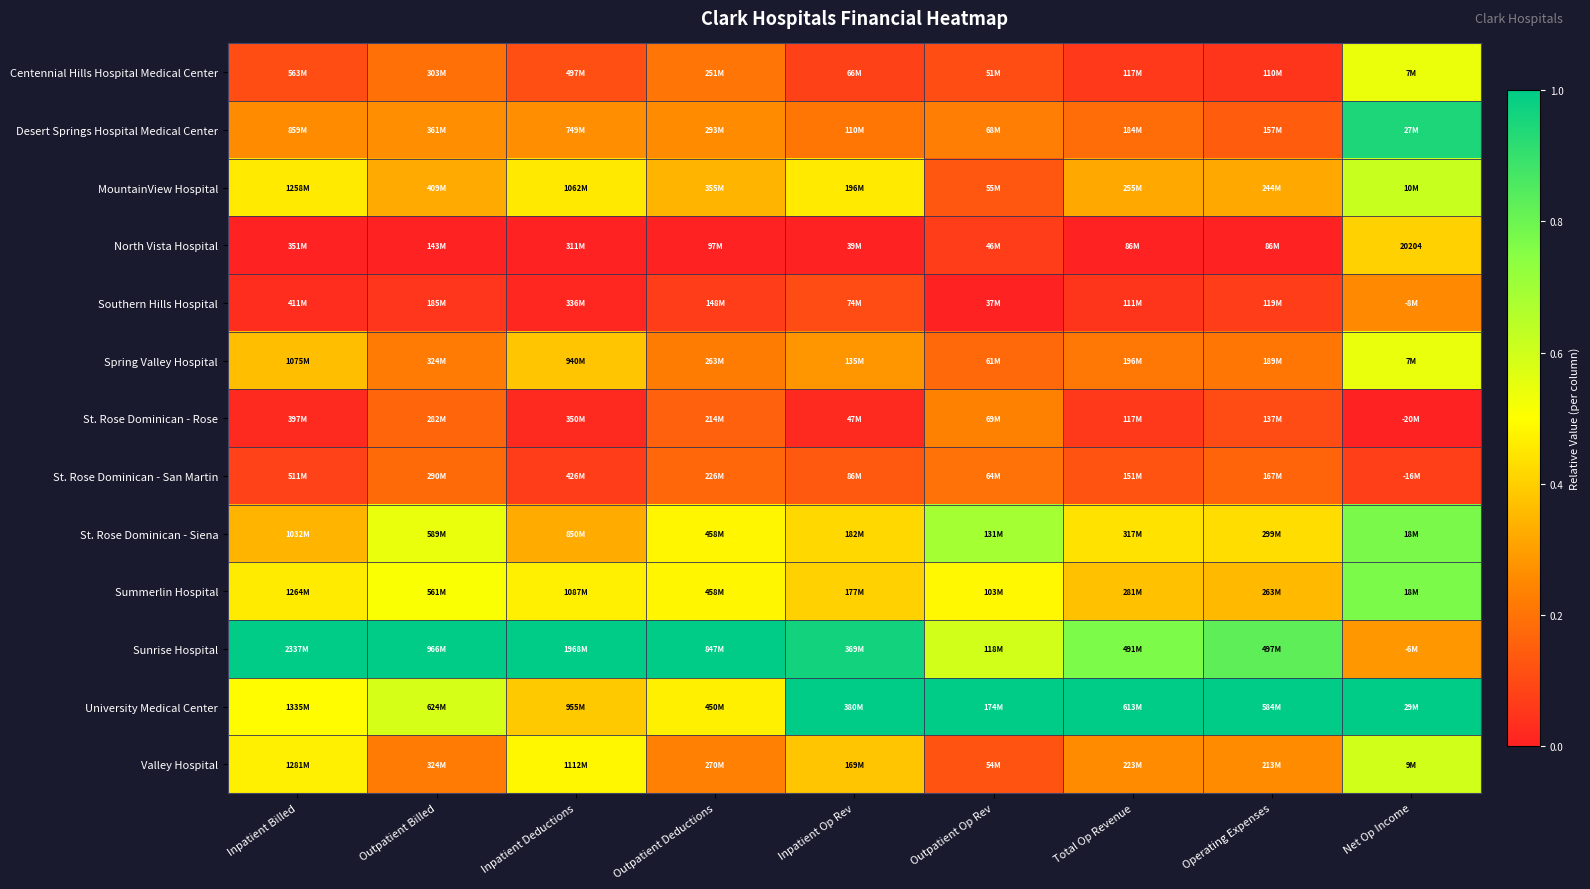

The MountainView Hospital series shows 0.6 at Net Op Income. True or false?

True